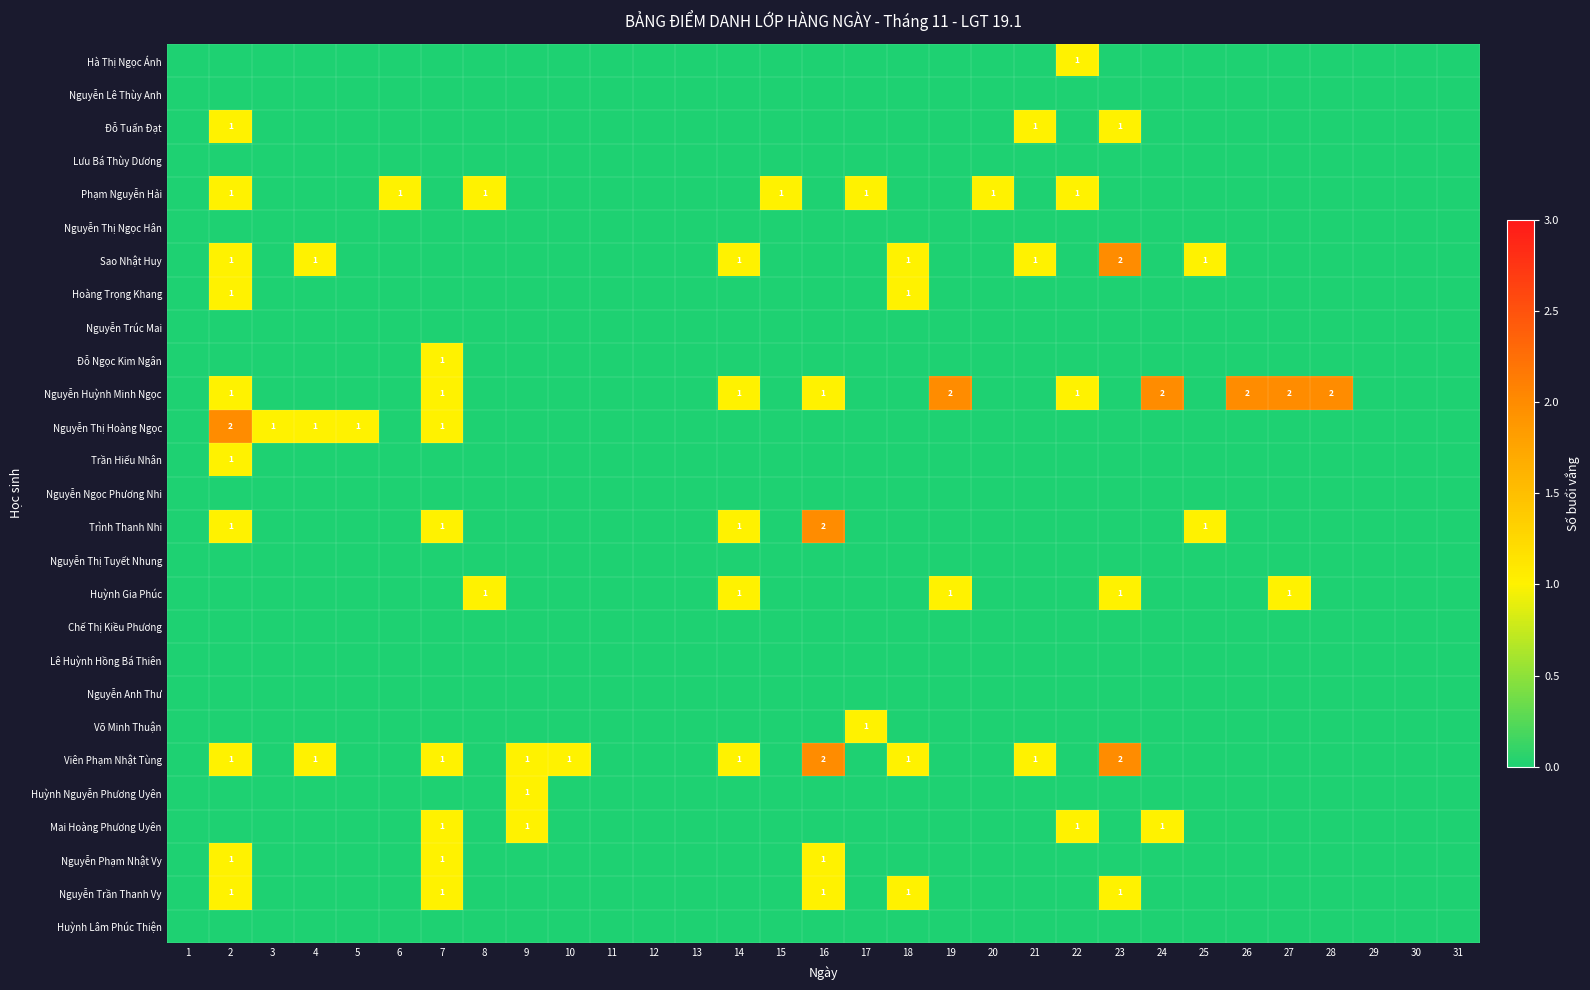

How many categories are shown in the chart?

31